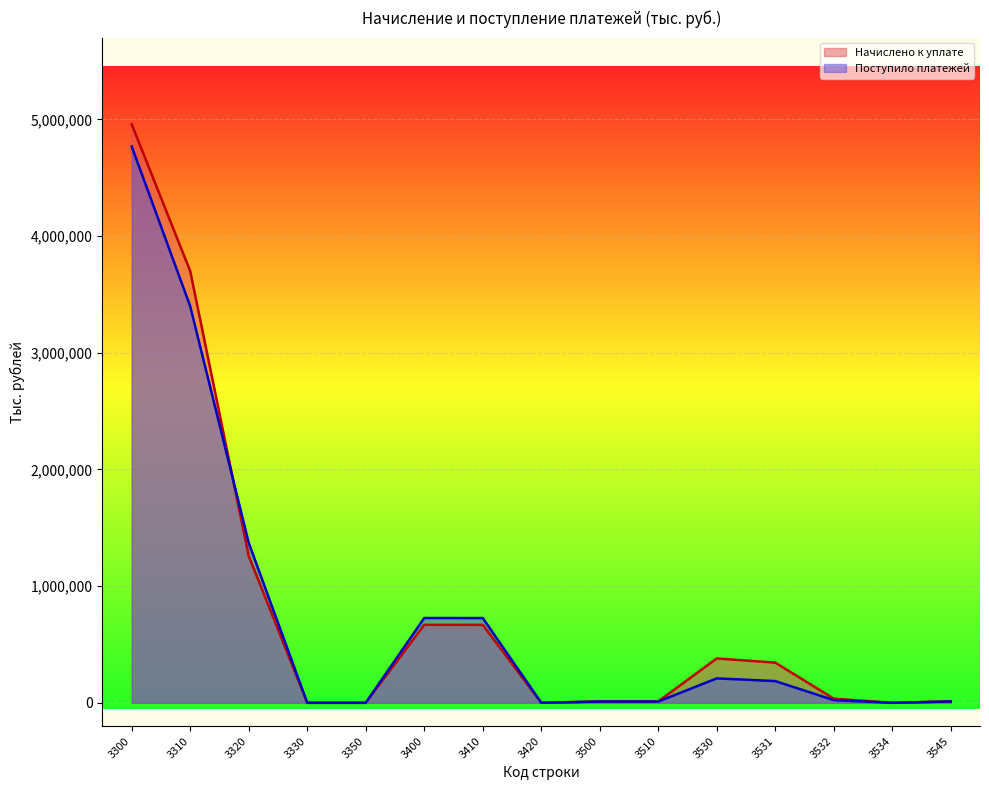

How many lines are shown in the chart?

2